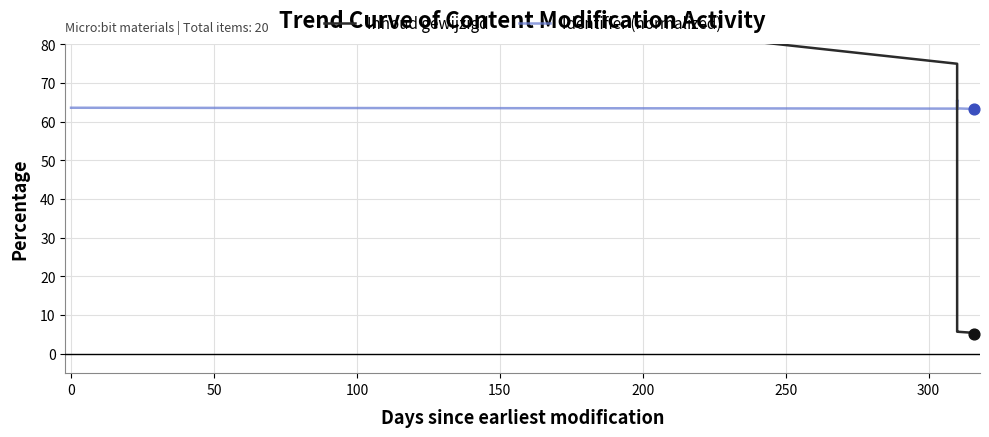

At how many categories does at least one series exceed 84?

1